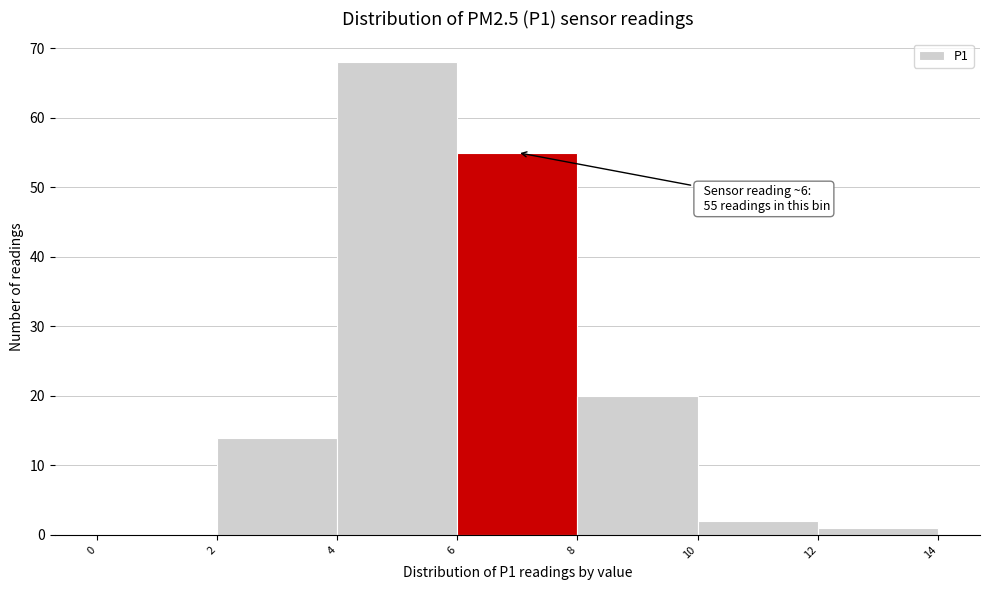

Which range on the x-axis has the tallest bar?

4 to 6